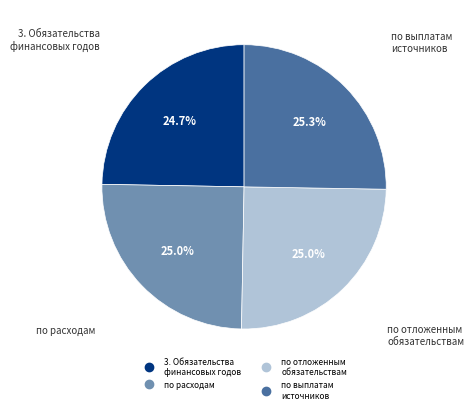

Is there a majority slice in this chart?

No